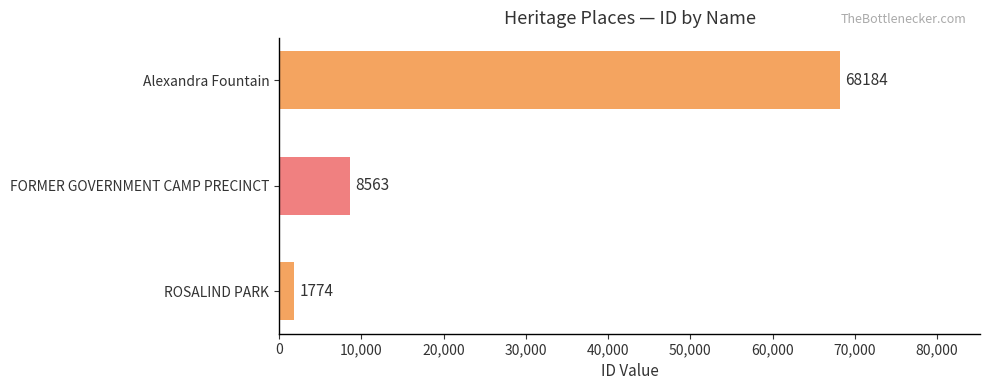

Count the number of data series in this chart.

1